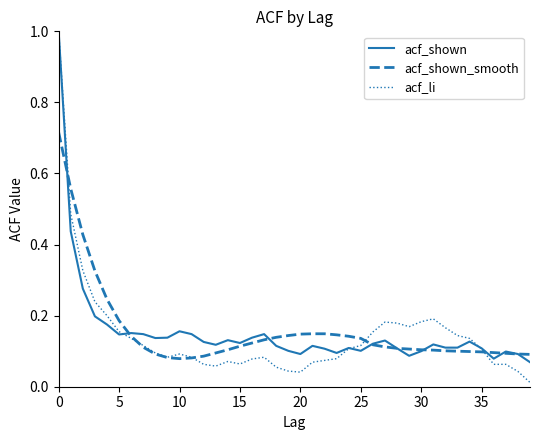

Which series has the largest range (max minus min)?

acf_li